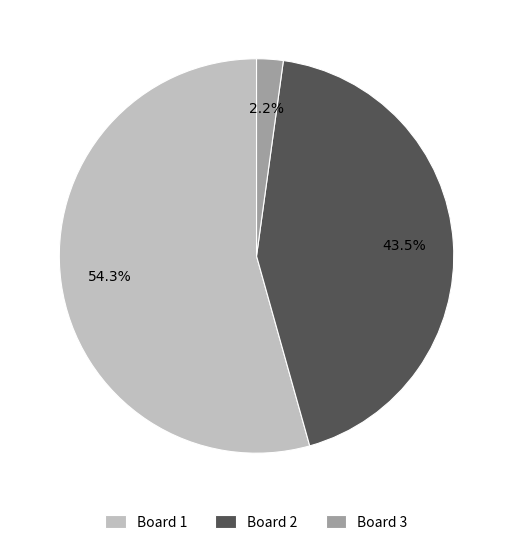

What is the largest slice in the pie chart?

Board 1